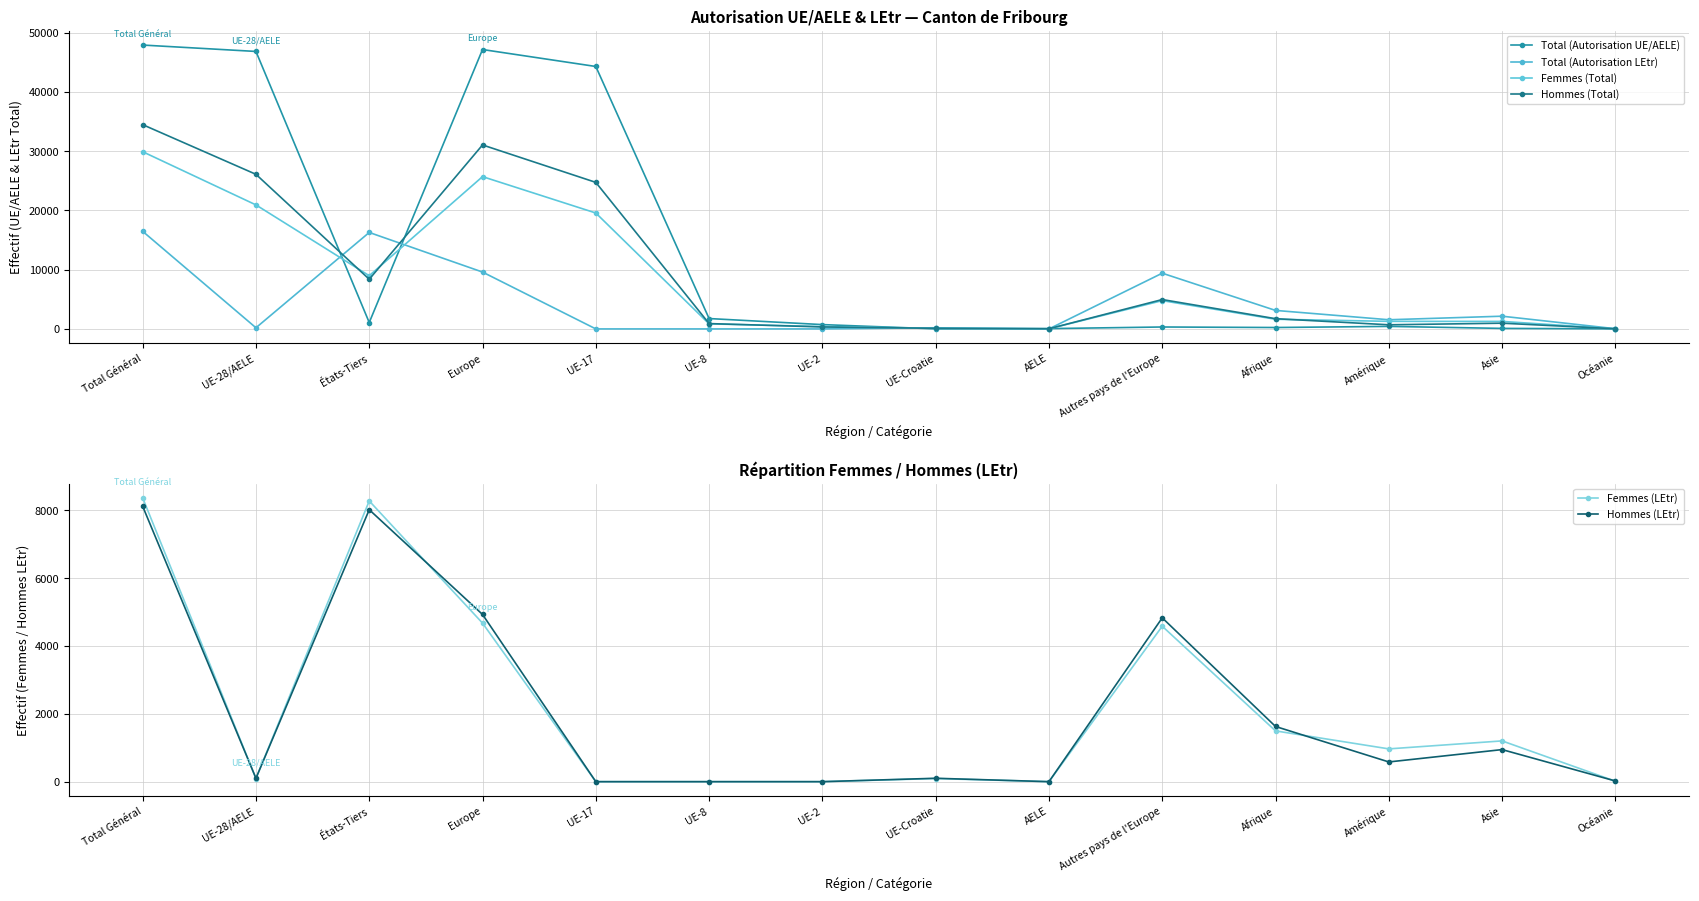

What is the average value of the Hommes (Total) series?

9608